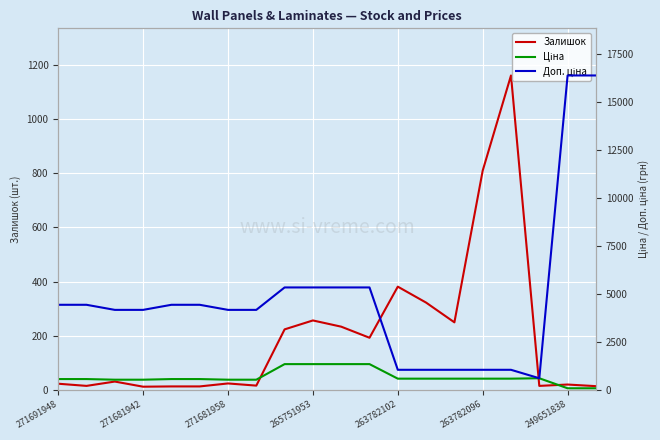

Which has a higher value, 16 or 8?

16